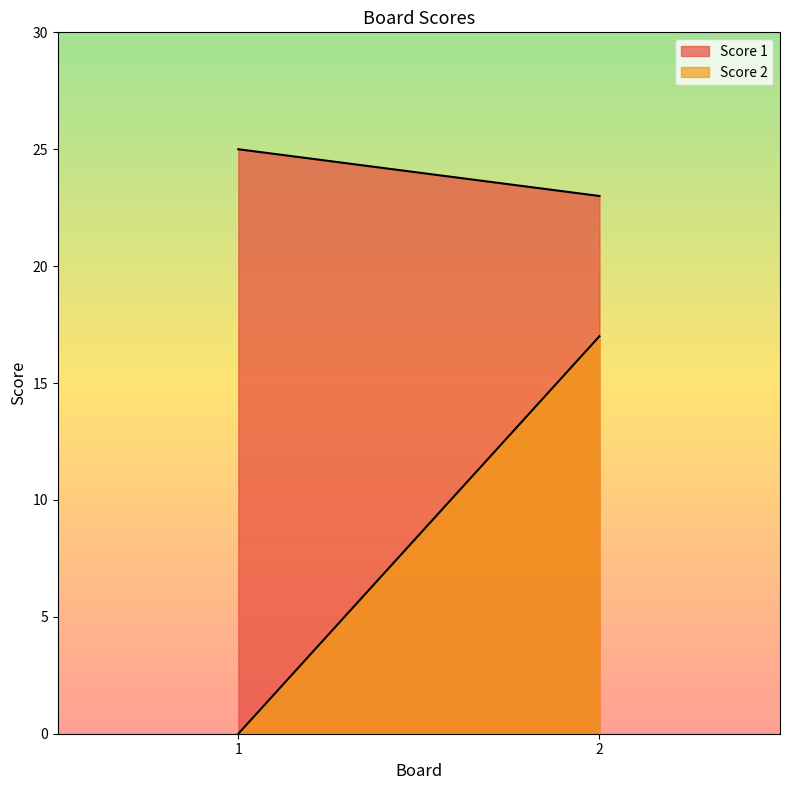

Which label corresponds to the largest value in the chart?

1